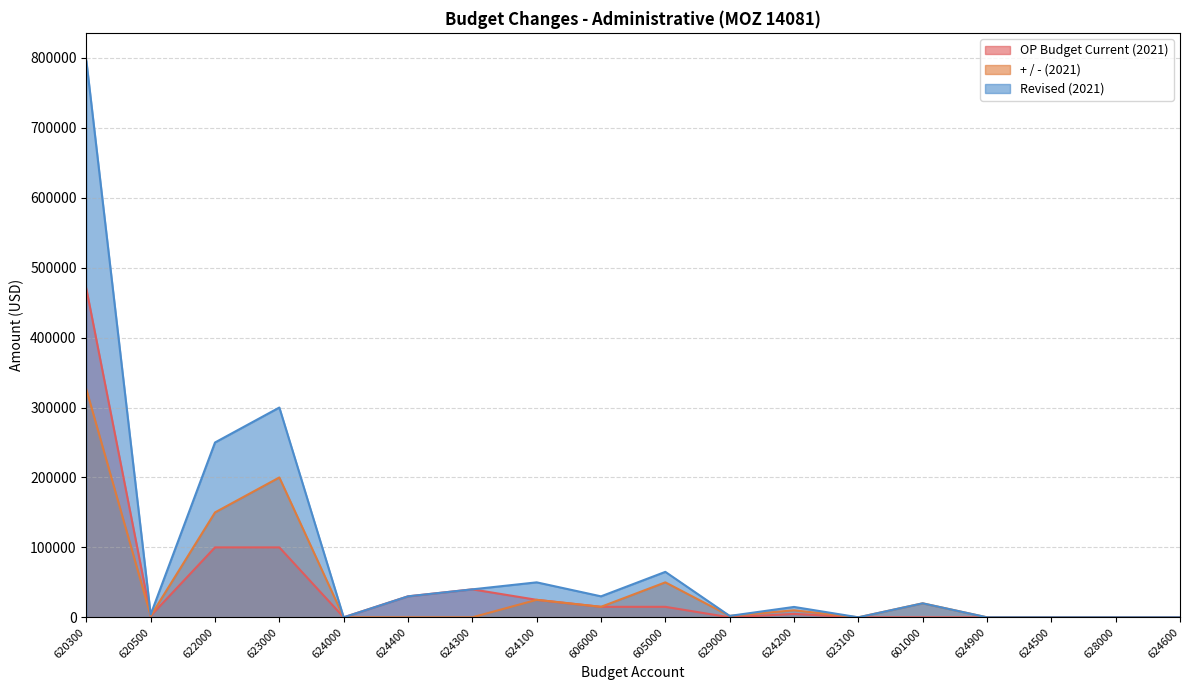

At which category is the sum across all series the highest?

620300